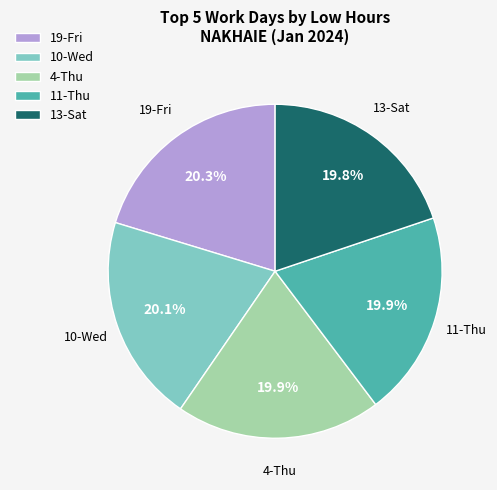

Is there any slice that represents more than half of the pie?

No